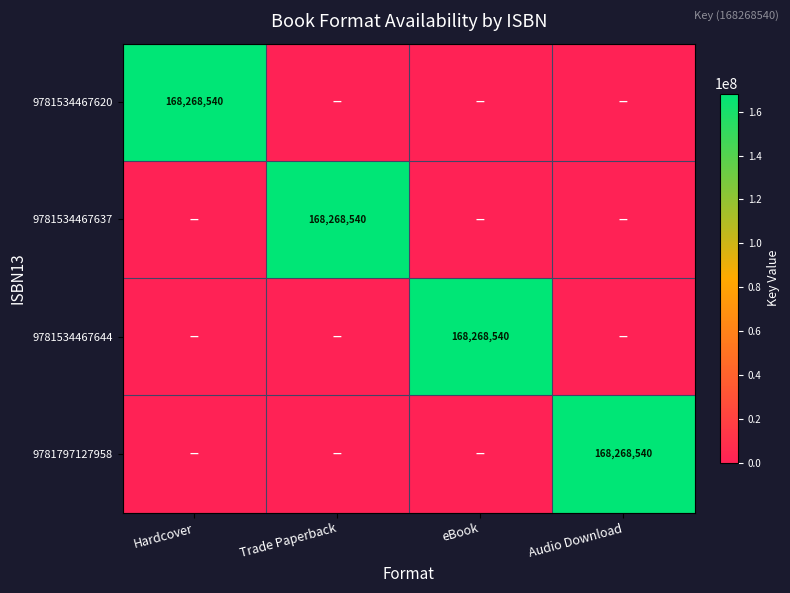

The 9781534467644 series shows 168268540 at eBook. True or false?

True